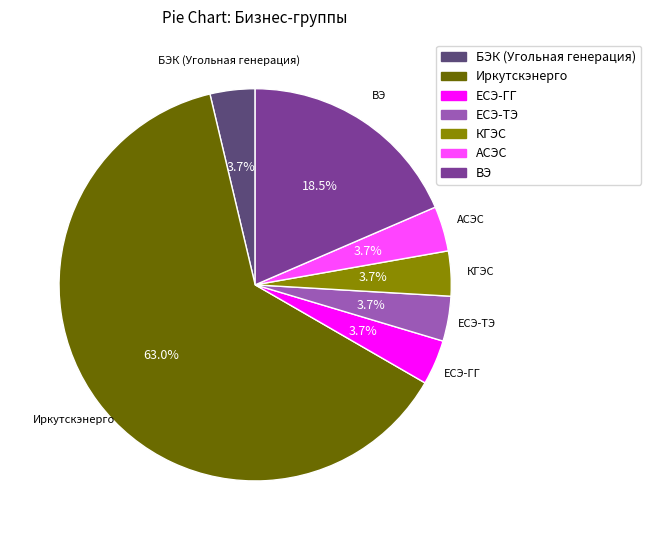

What is the ratio of the value at КГЭС to the value at БЭК (Угольная генерация)?

1.0